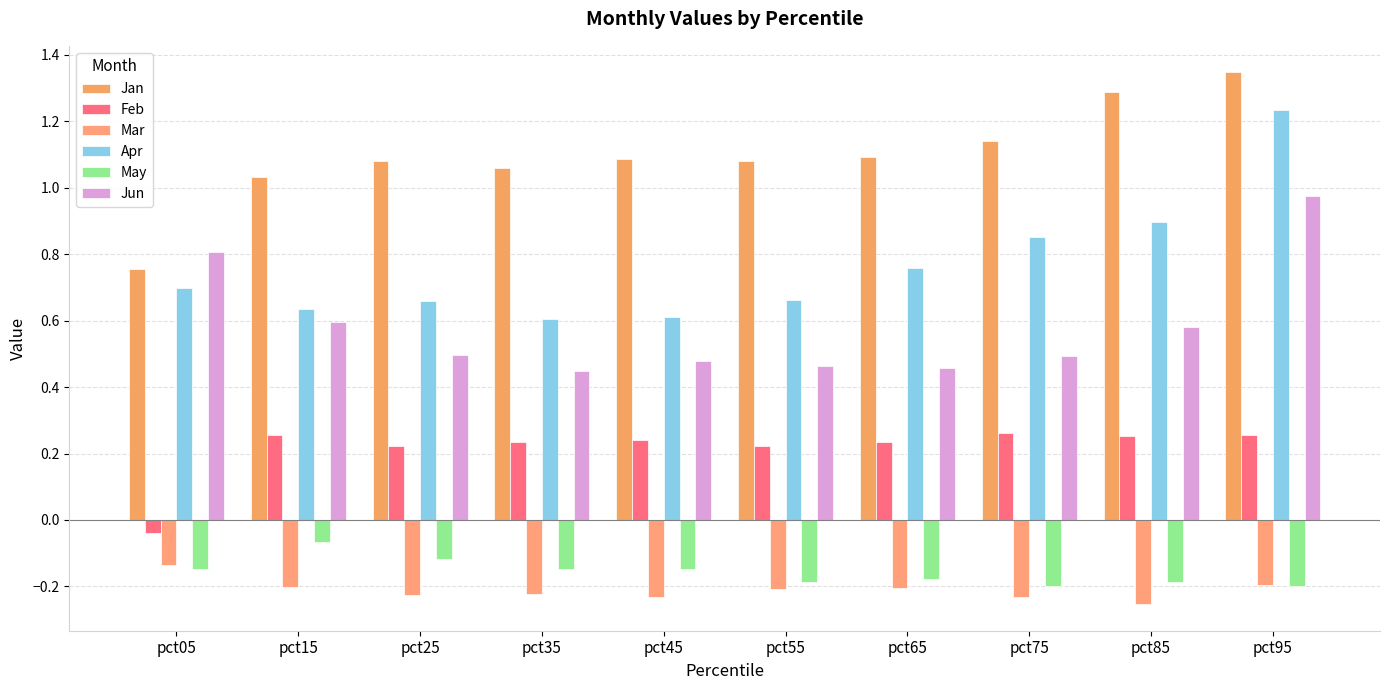

How many bars are there in total?

60